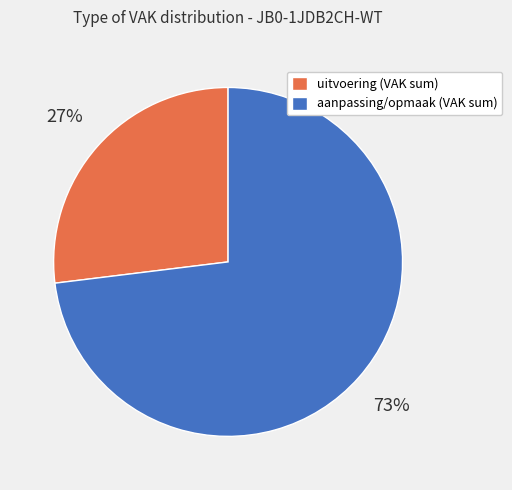

Rank the categories by value from lowest to highest.

uitvoering (VAK sum), aanpassing/opmaak (VAK sum)